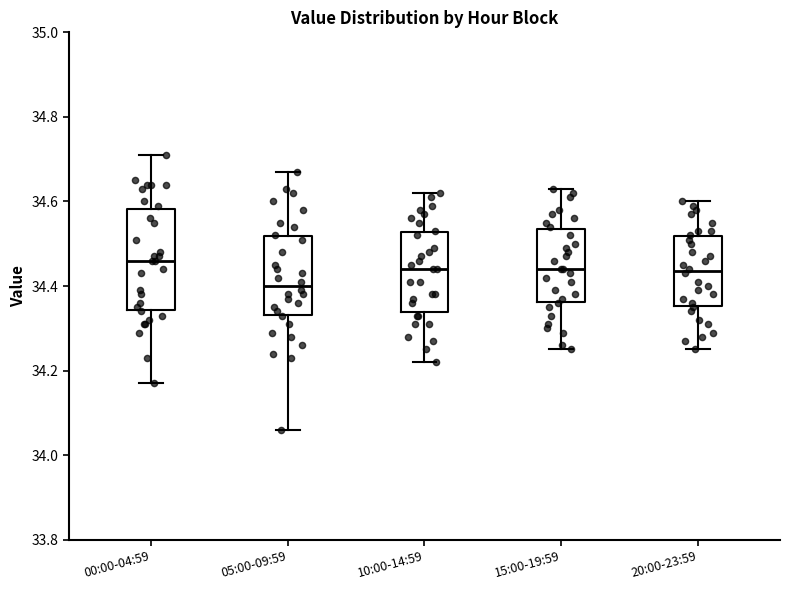

Reading left to right, transcribe this box plot: for each box, give where its median line is, the range the box spans, and where its two whiskers end, as read against the y-axis. The values are not printed on the chart, so give them approximately, as read against the axis.

00:00-04:59: median 34.46, box 34.34 to 34.58, whiskers 34.18 to 34.72
05:00-09:59: median 34.40, box 34.34 to 34.52, whiskers 34.06 to 34.68
10:00-14:59: median 34.44, box 34.34 to 34.52, whiskers 34.22 to 34.62
15:00-19:59: median 34.44, box 34.36 to 34.54, whiskers 34.26 to 34.64
20:00-23:59: median 34.44, box 34.36 to 34.52, whiskers 34.26 to 34.60